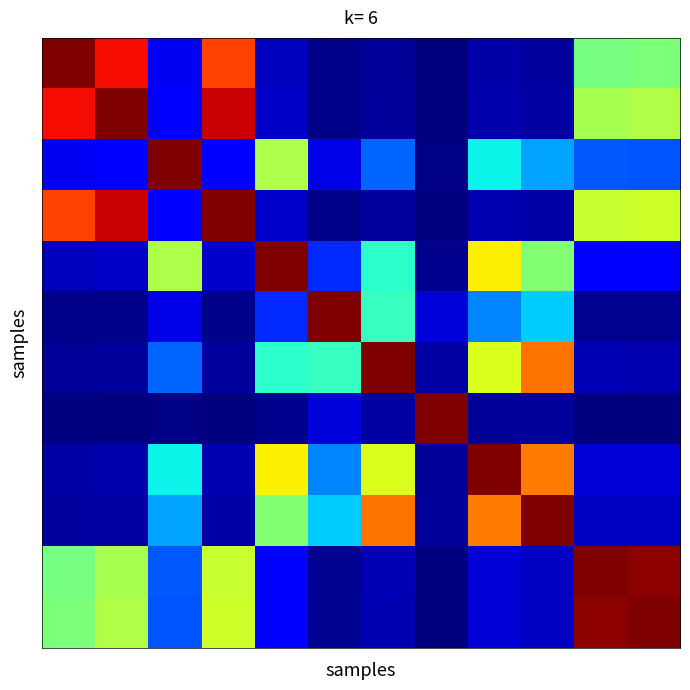

How many data points does each series have?

12